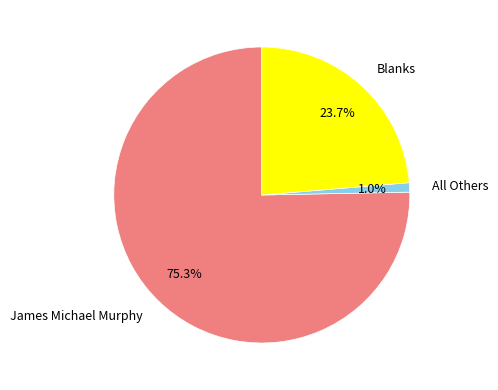

Does All Others represent more than half of the total?

No